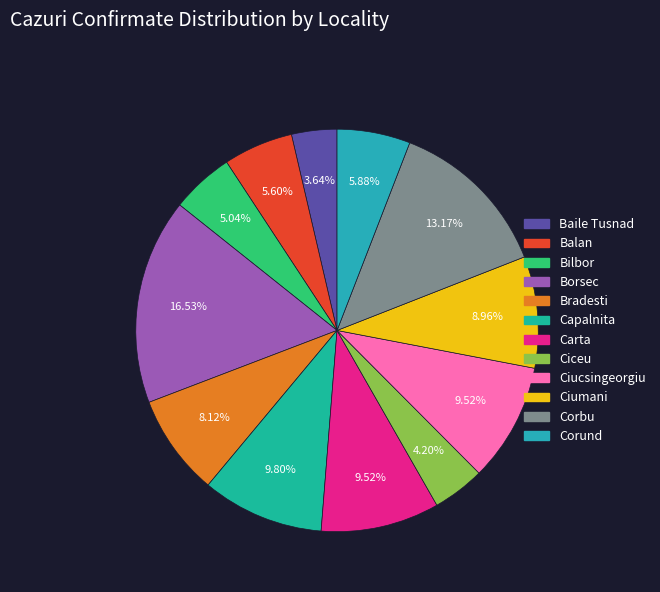

What is the largest slice in the pie chart?

Borsec